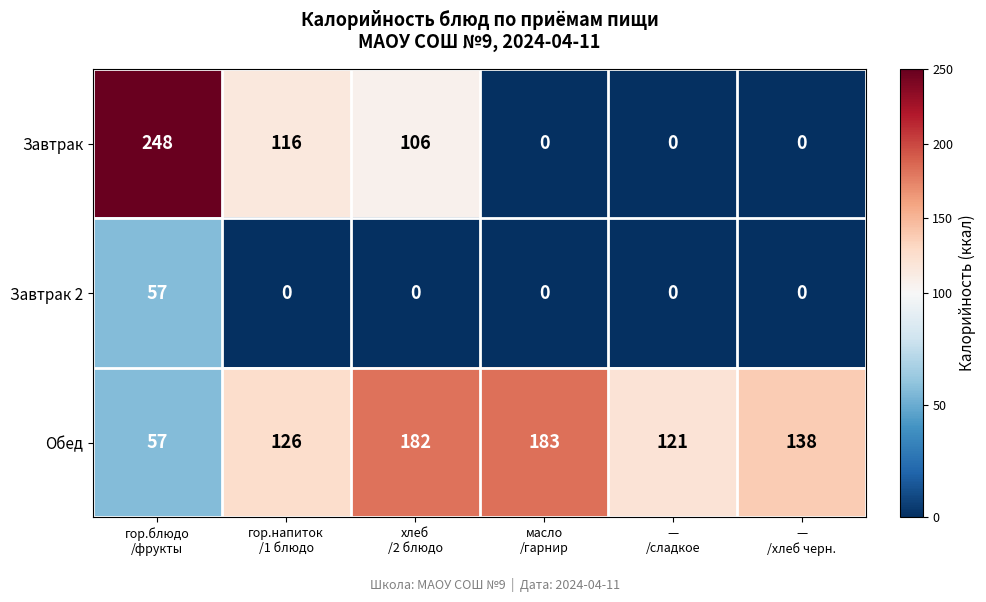

What is the maximum value shown in the chart?

248